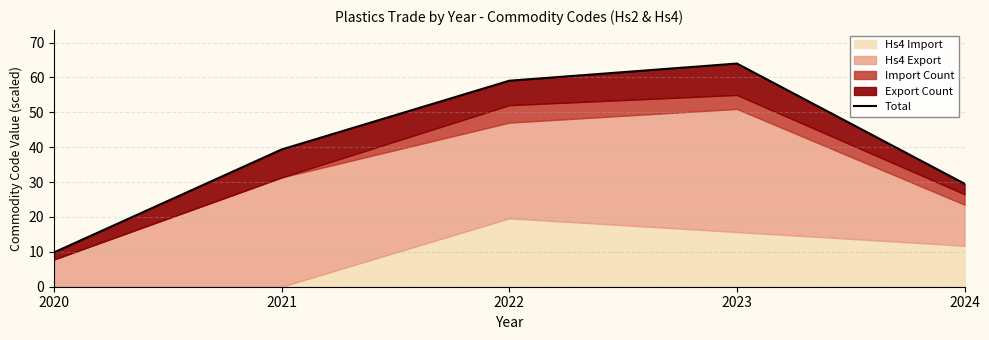

At which label does the data first exceed 39?

2021